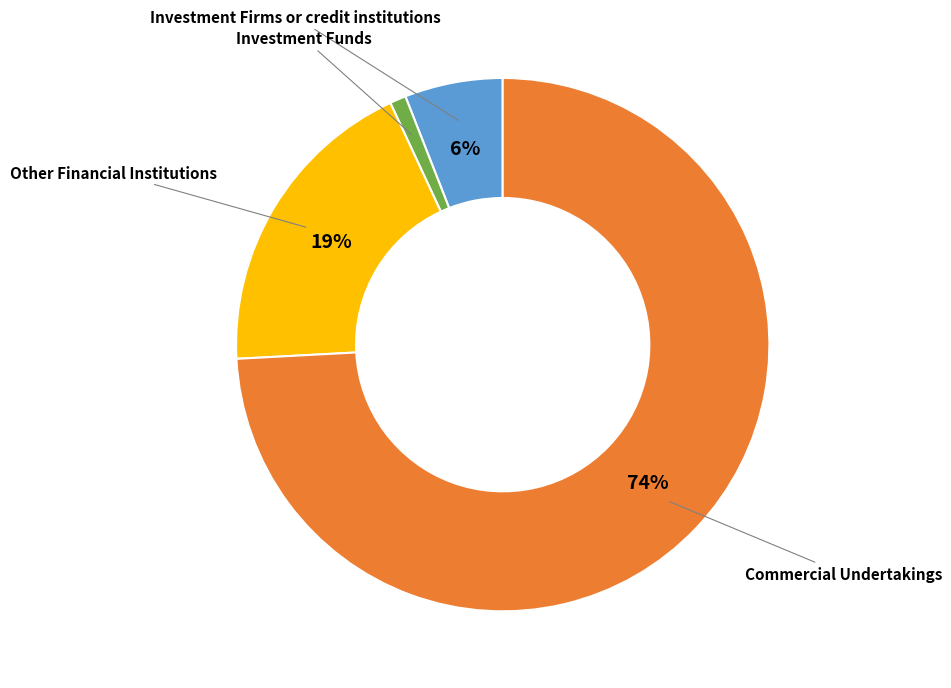

Is there a majority slice in this chart?

Yes